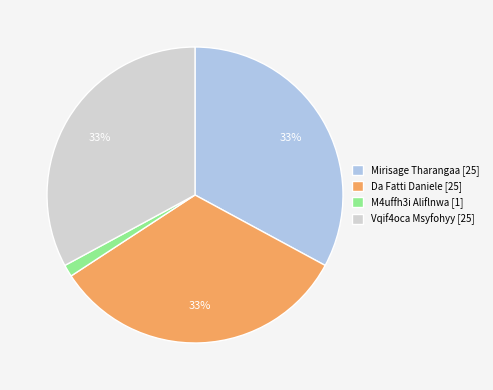

Is the sum of Vqif4oca Msyfohyy [25] and Da Fatti Daniele [25] greater than half?

Yes